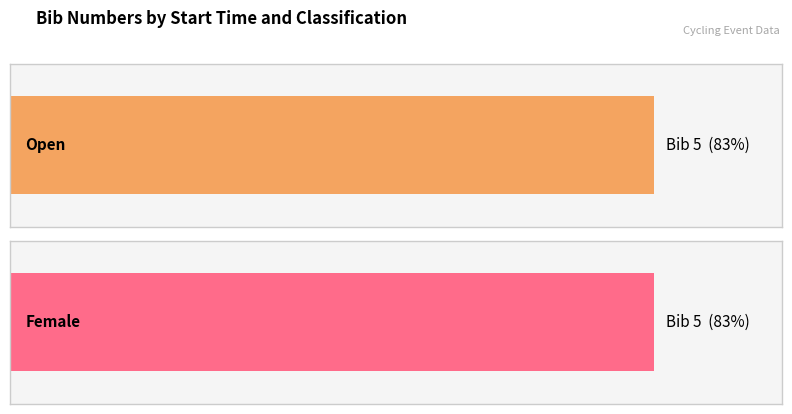

What is the value of the Female bar at the 3rd from the left?

5